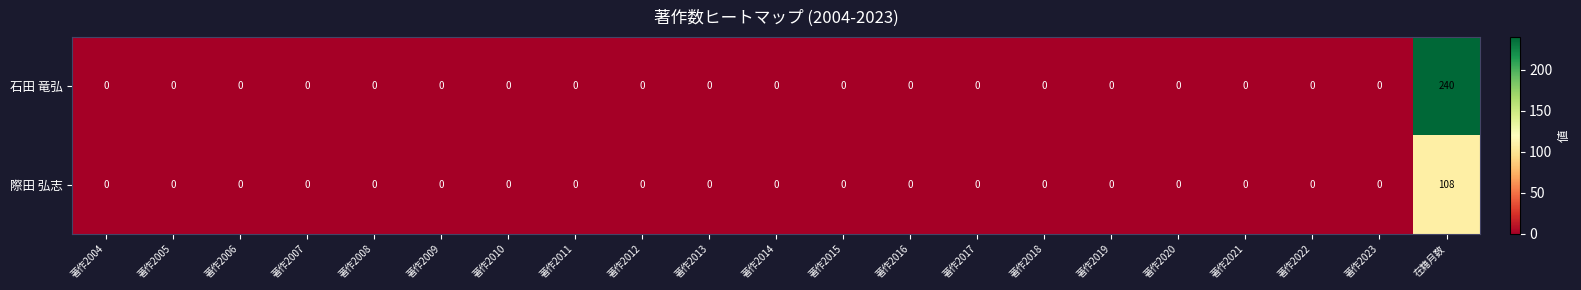

Rank the series by their average value, from highest to lowest.

石田 竜弘, 際田 弘志